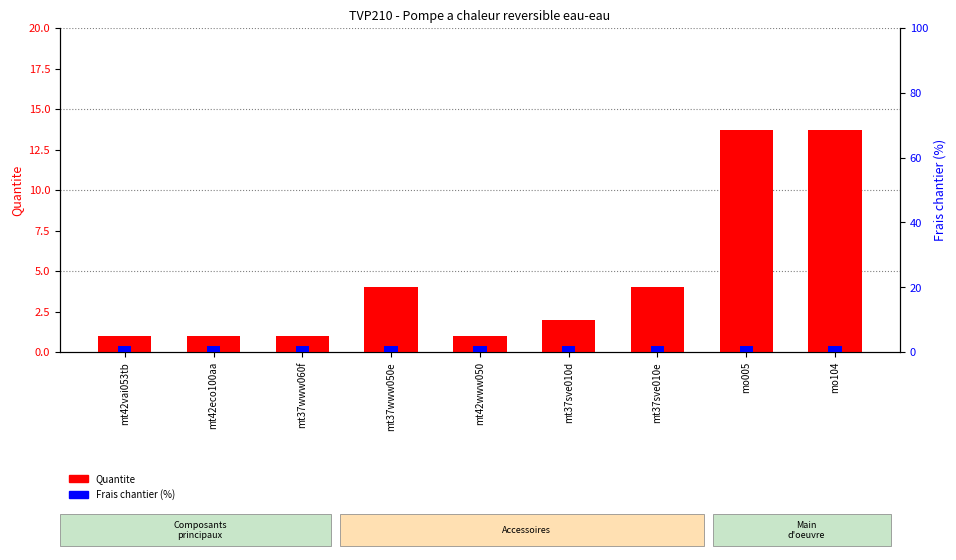

Which has a higher value, mt42www050 or mt37www050e?

mt37www050e